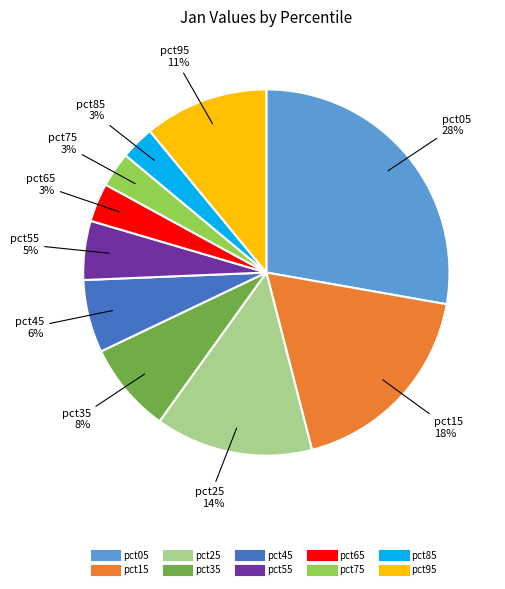

To the nearest percent, what percentage of the pie is pct15?

18%